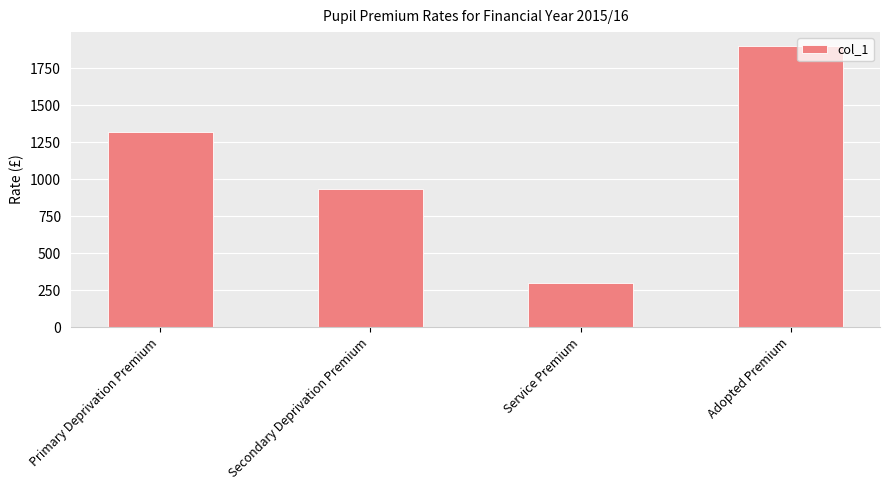

Approximately how many times larger is the value at Primary Deprivation Premium compared to Service Premium?

4.4